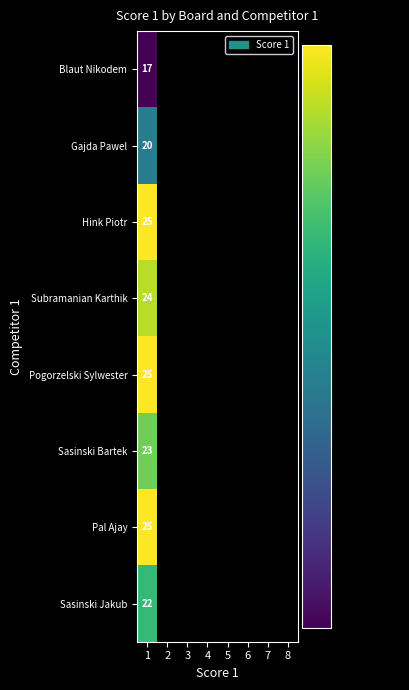

What is the difference between the highest and lowest values at 1?

8